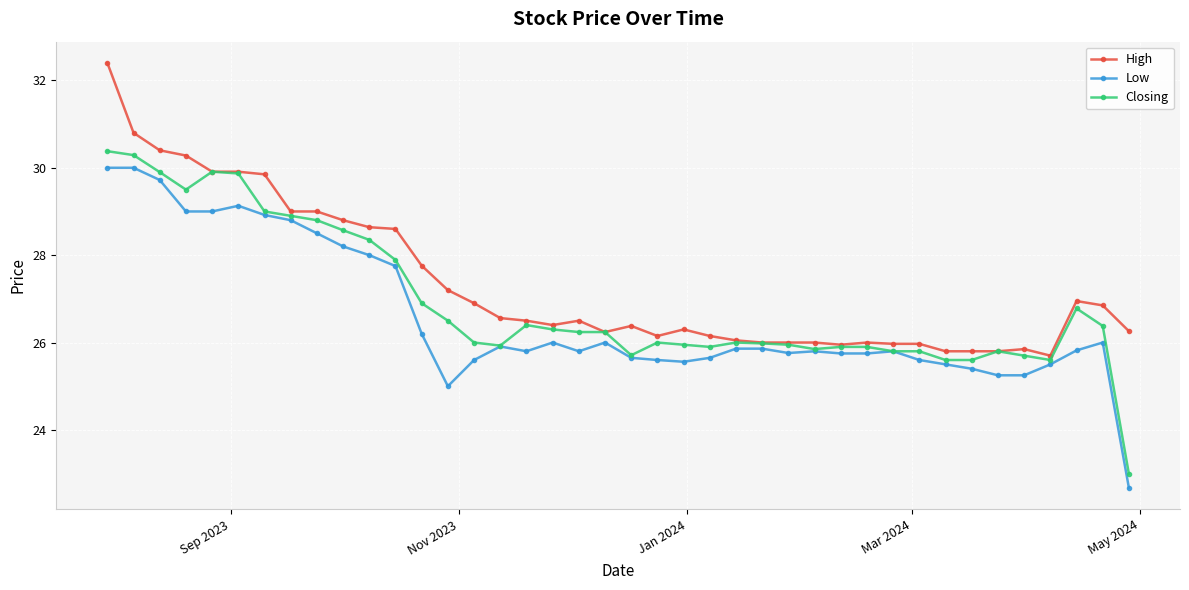

How many distinct data groups are displayed?

3